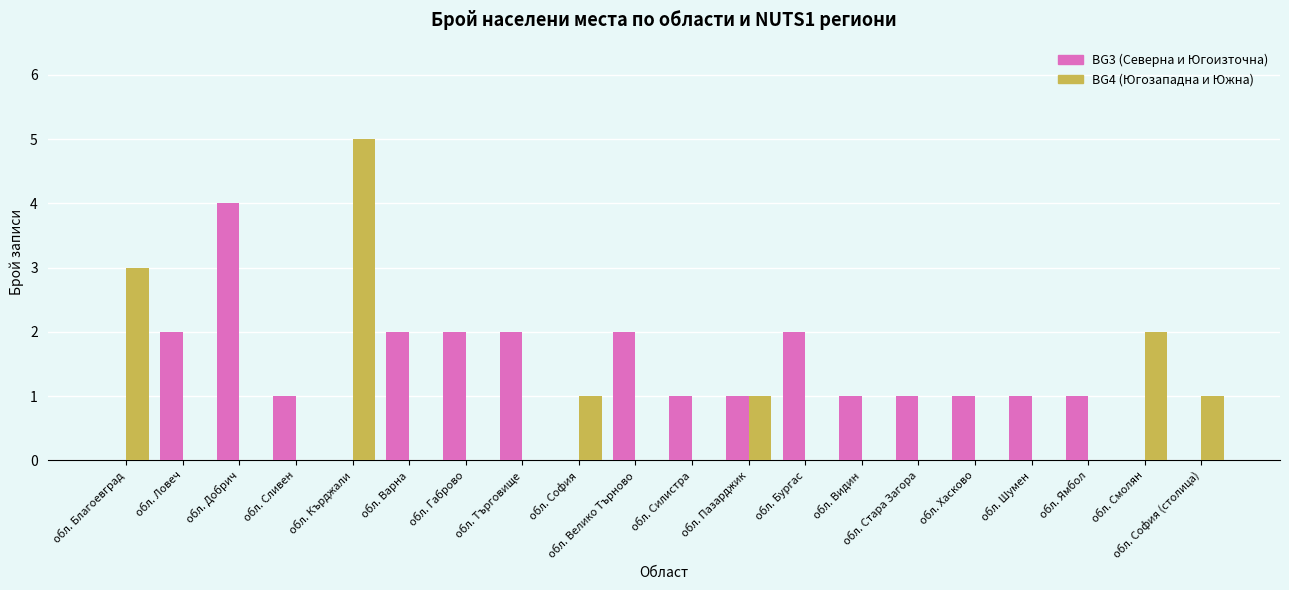

Are the bars horizontal?

No